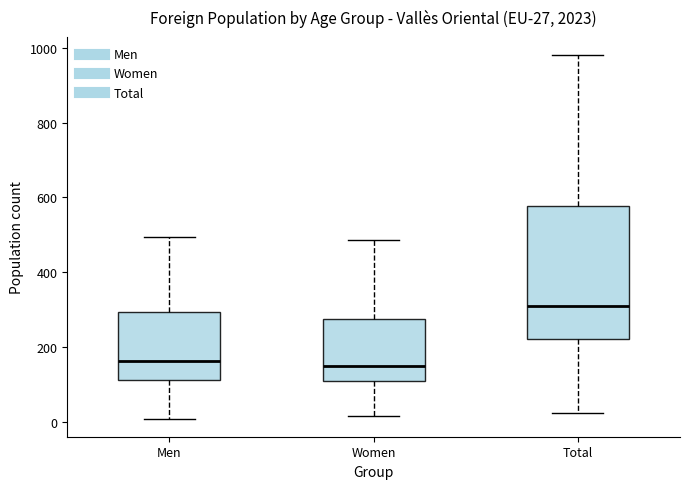

Which box is the tallest, from its lower edge to its upper edge?

Total